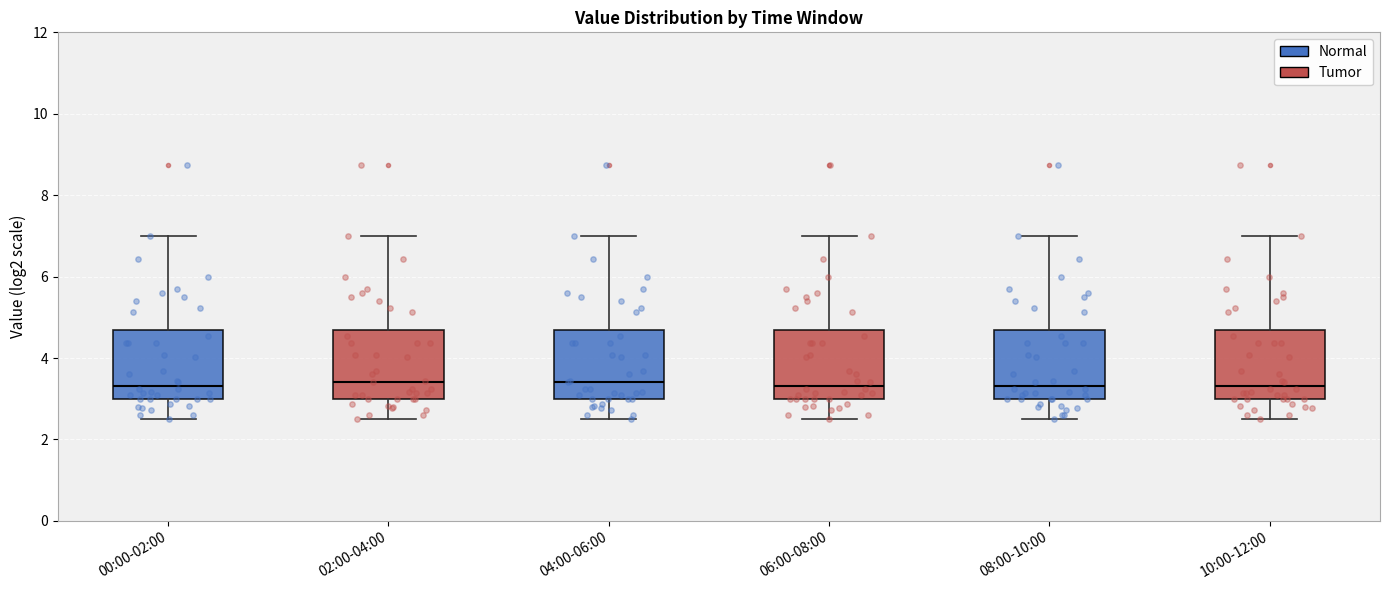

Reading left to right, read every box against the y-axis: the position of its median line, the range the box covers, and the ends of its whiskers. The values are not printed on the chart, so give them approximately, as read against the axis.

00:00-02:00: median 3.4, box 3.0 to 4.6, whiskers 2.6 to 7.0
02:00-04:00: median 3.4, box 3.0 to 4.6, whiskers 2.6 to 7.0
04:00-06:00: median 3.4, box 3.0 to 4.6, whiskers 2.6 to 7.0
06:00-08:00: median 3.4, box 3.0 to 4.6, whiskers 2.6 to 7.0
08:00-10:00: median 3.4, box 3.0 to 4.6, whiskers 2.6 to 7.0
10:00-12:00: median 3.4, box 3.0 to 4.6, whiskers 2.6 to 7.0